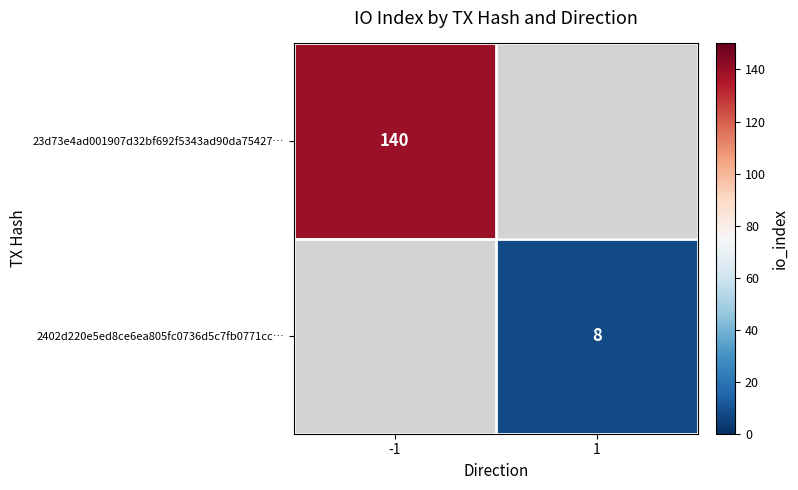

The 23d73e4ad001907d32bf692f5343ad90da75427… series shows 98 at -1. True or false?

False